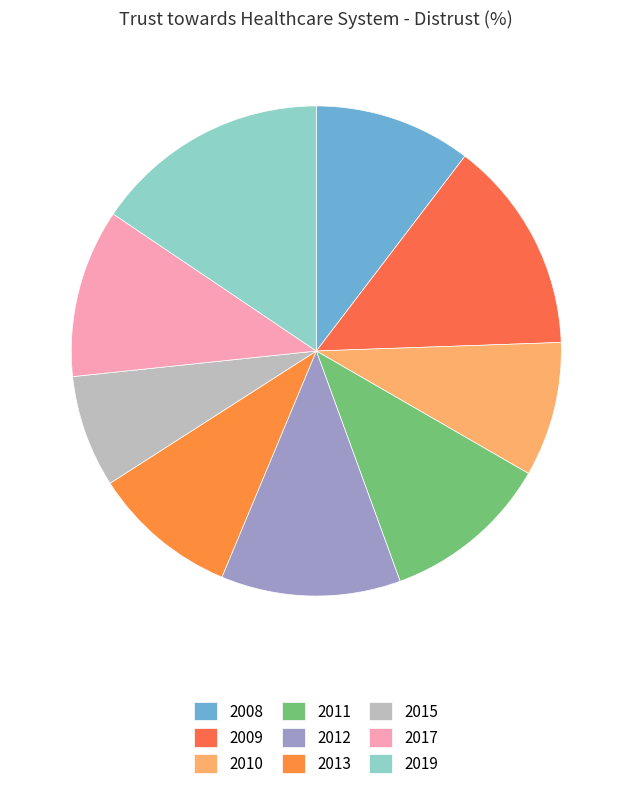

Rank the categories by value from lowest to highest.

2015, 2010, 2013, 2008, 2011, 2017, 2012, 2009, 2019